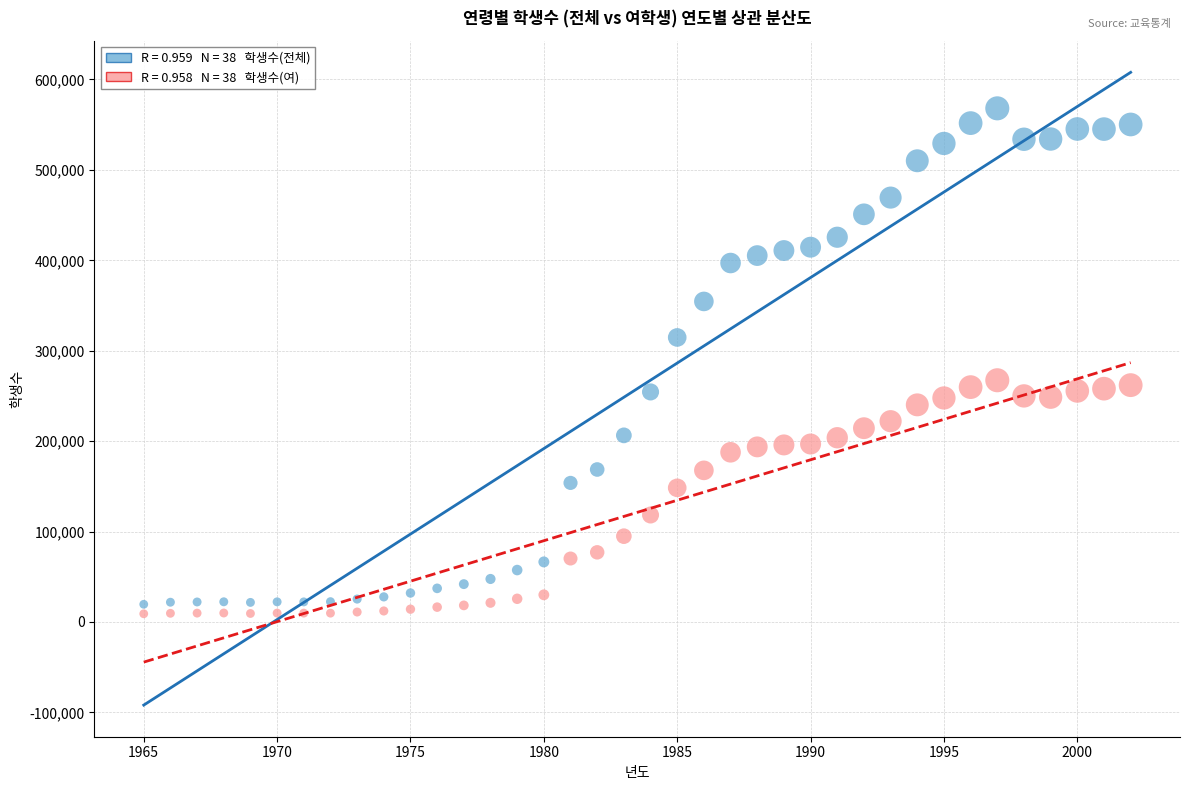

Across all data points, what is the range of Y values (max minus min)?

559023